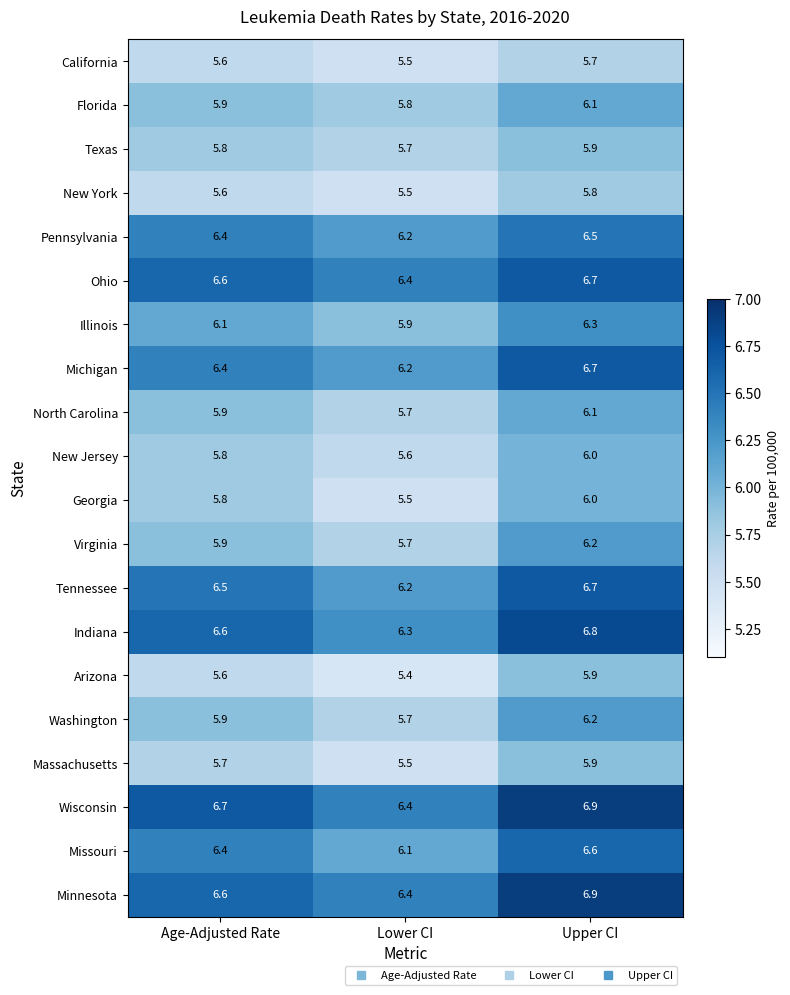

Is it true that Massachusetts equals 8.2 at Lower CI?

False